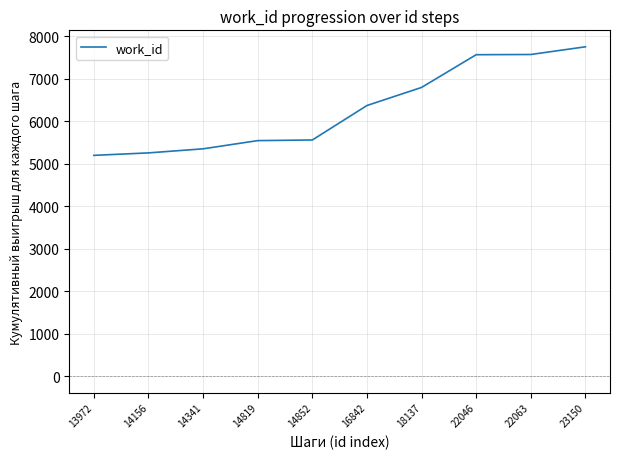

True or false: there are more than 2 points higher than both neighbors.

False